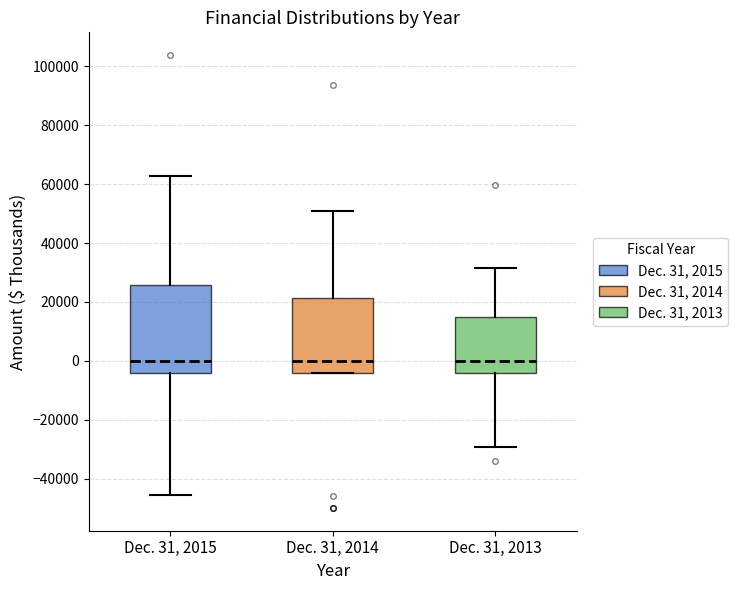

Where does the median line of the box for Dec. 31, 2013 sit on the y-axis? The values are not printed on the chart, so give them approximately, as read against the axis.

0